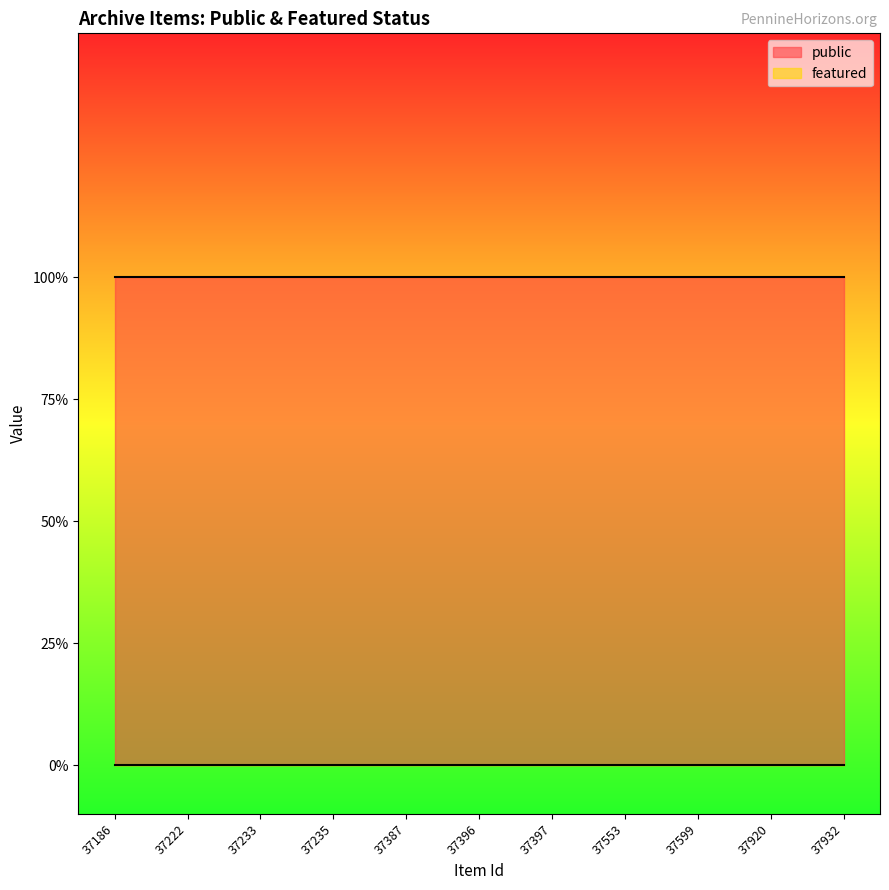

Which series changed the most between 37235 and 37396?

public